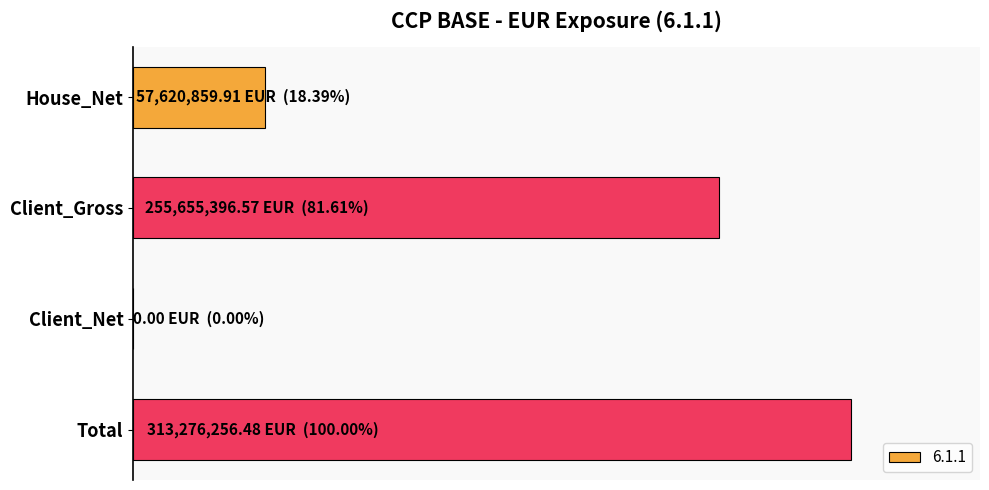

What is the average value?

156638128.2